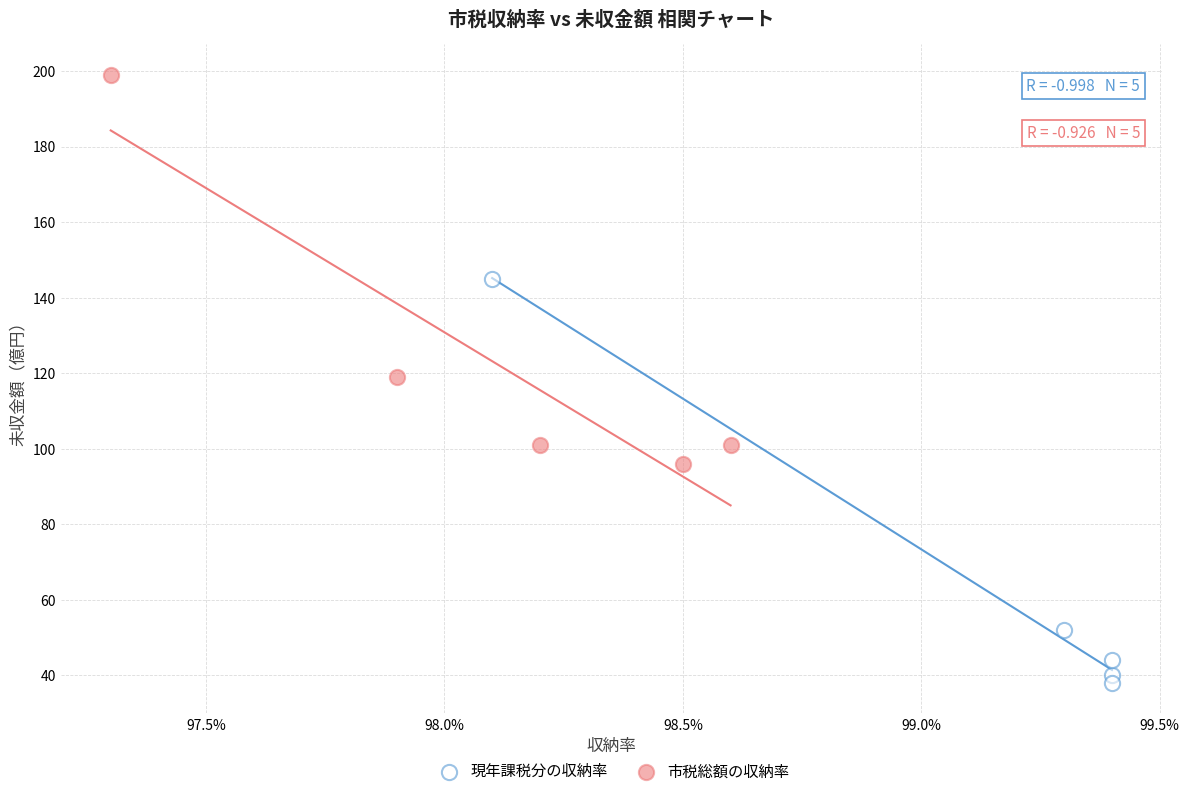

Which series has the widest spread of Y values?

現年課税分の収納率